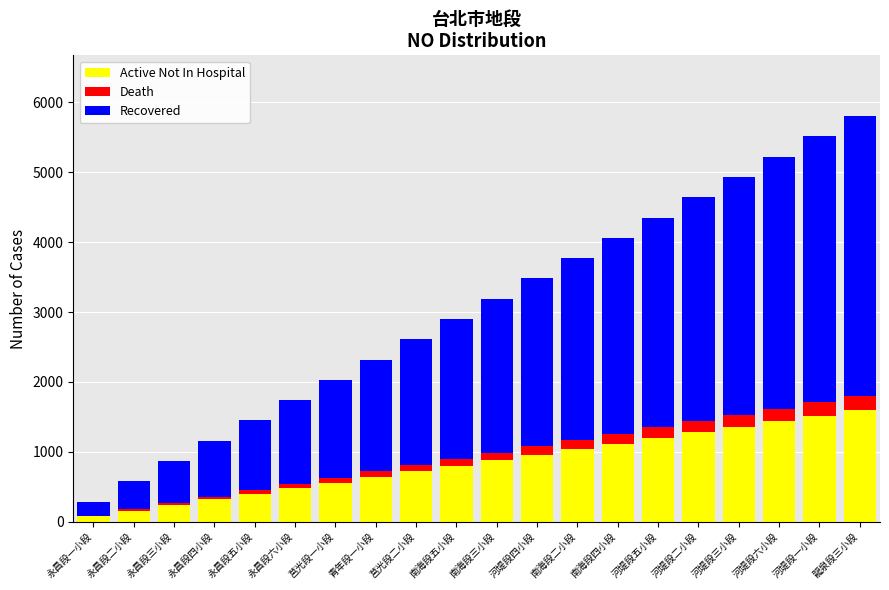

What is the maximum value for Active Not In Hospital?

1600